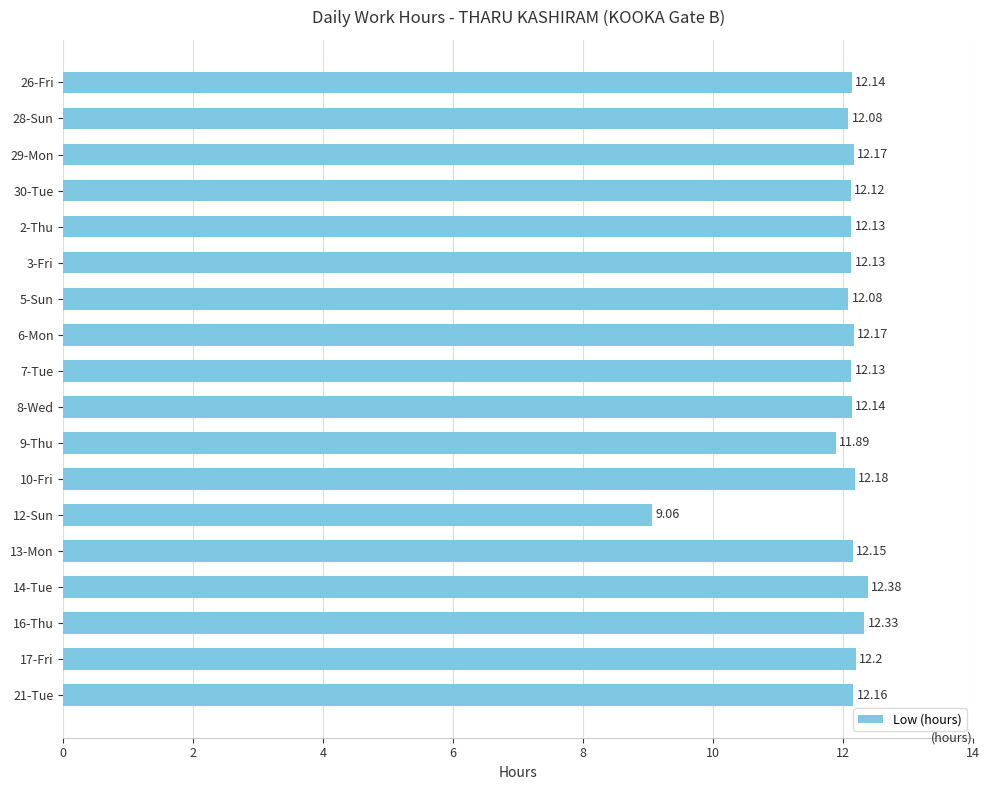

What is the sum of all values?

215.6